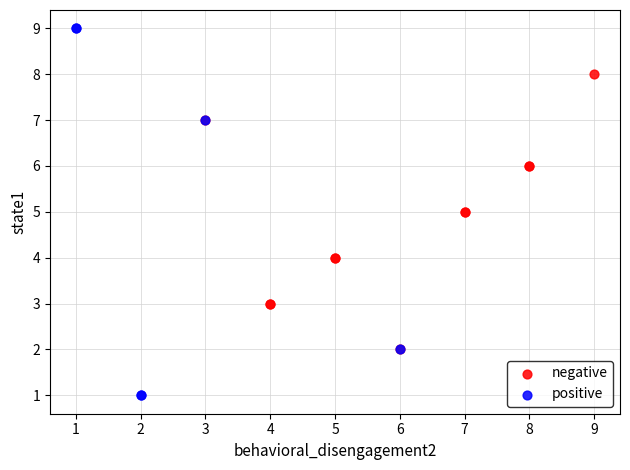

Which series reaches the minimum Y coordinate?

positive